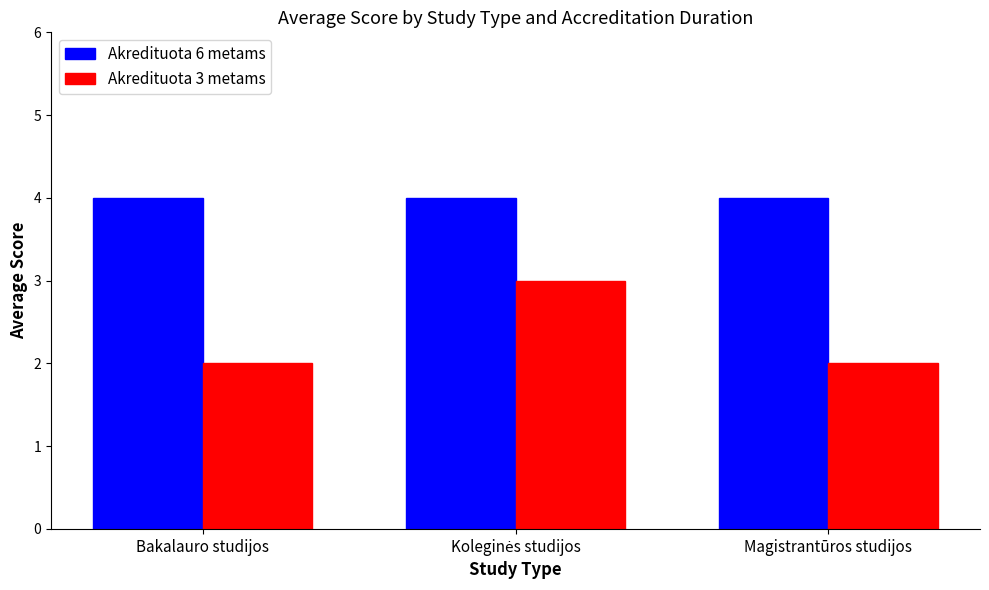

How many categories are shown in the chart?

3